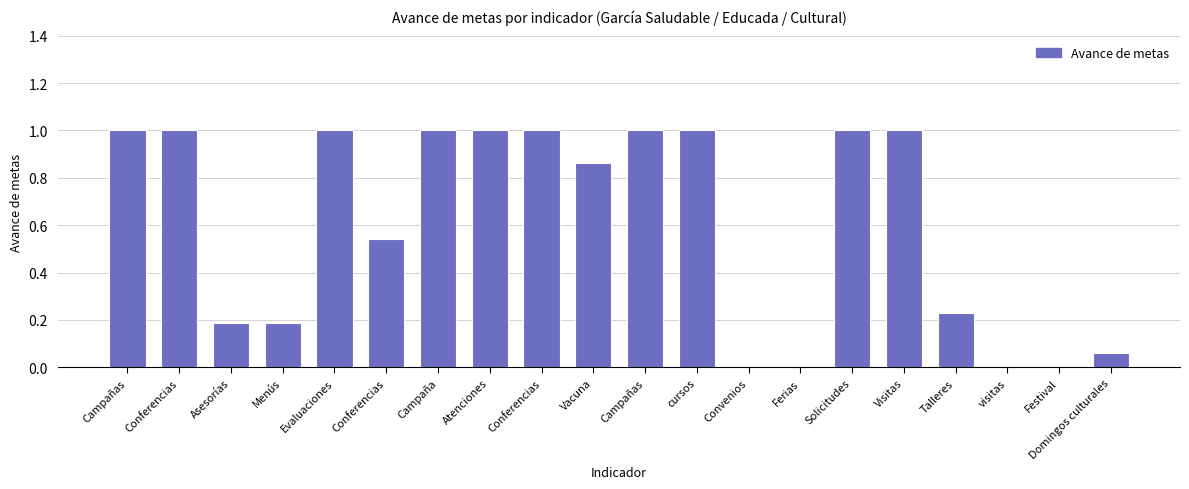

Reading left to right, what are all the values shown in this chart?

Campañas=1.0	Conferencias=1.0	Asesorías=0.2	Menús=0.2	Evaluaciones=1.0	Conferencias=0.5	Campaña=1.0	Atenciones=1.0	Conferencias=1.0	Vacuna=0.9	Campañas=1.0	cursos=1.0	Convenios=0.0	Ferias=0.0	Solicitudes=1.0	Visitas=1.0	Talleres=0.2	visitas=0.0	Festival=0.0	Domingos culturales=0.1